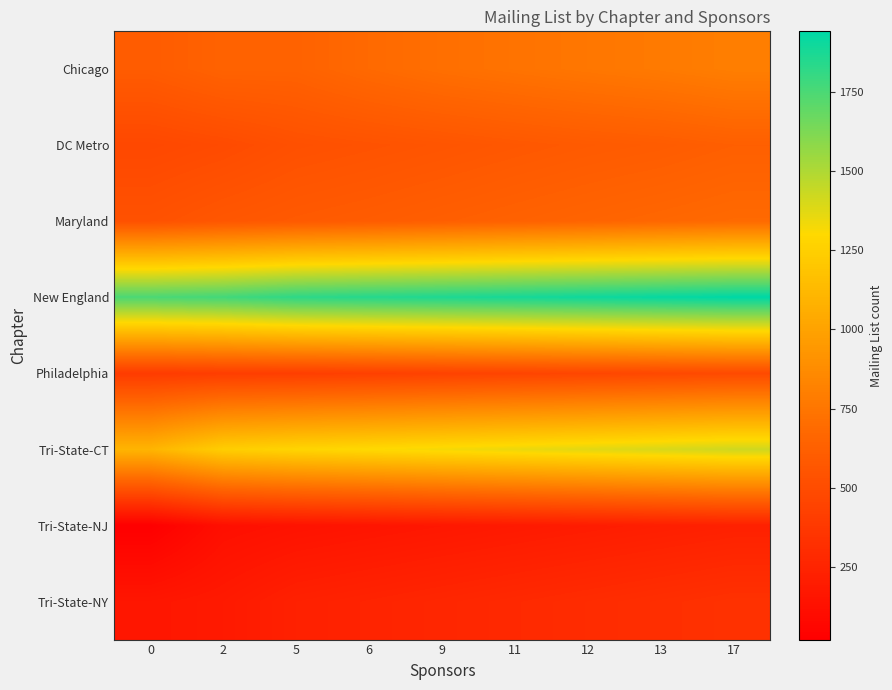

At how many categories does at least one series exceed 1648?

9